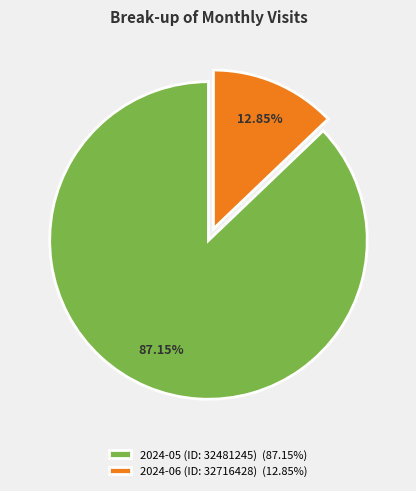

Which has a higher value, 2024-06 (ID: 32716428) or 2024-05 (ID: 32481245)?

2024-05 (ID: 32481245)